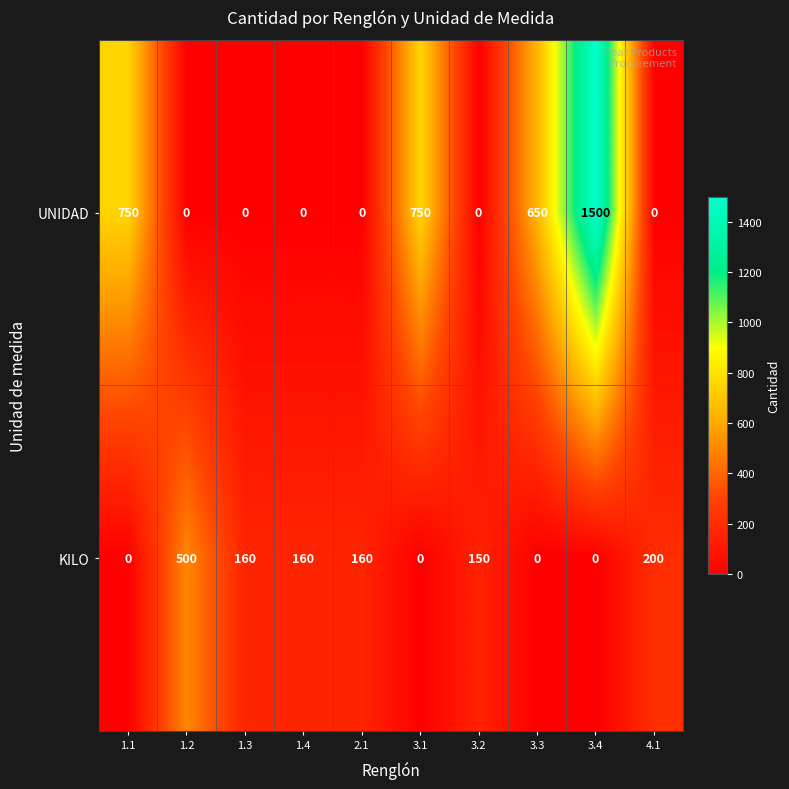

At which category does the chart reach its peak across all series?

3.4